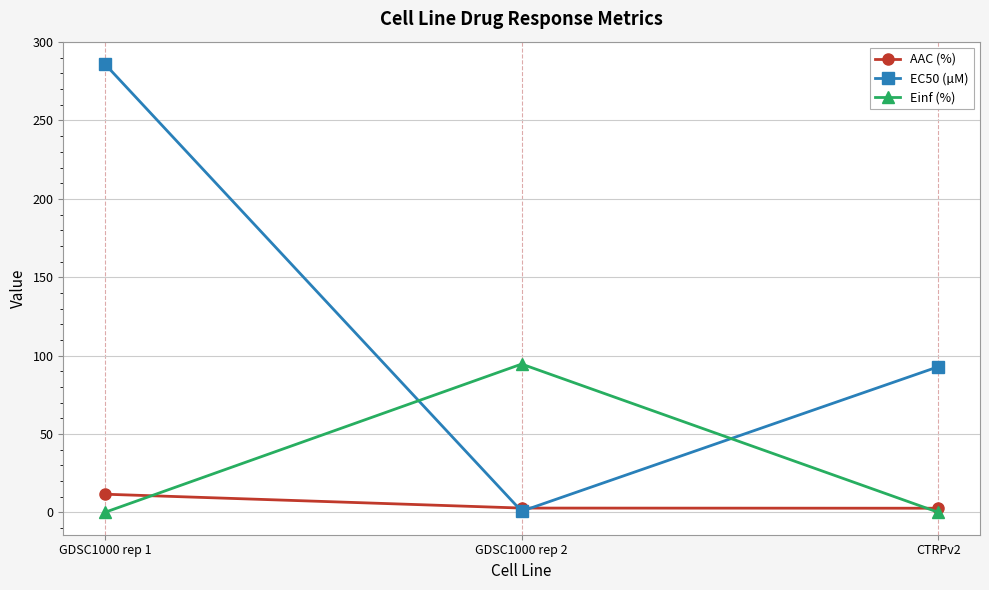

Which series has the widest spread of values?

EC50 (µM)